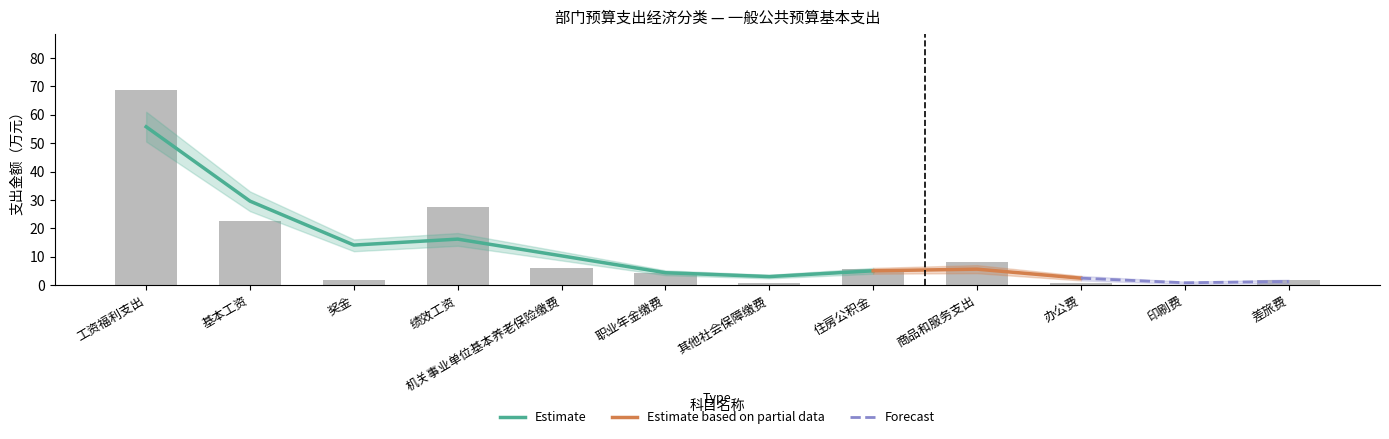

At which category does the chart reach its peak across all series?

工资福利支出